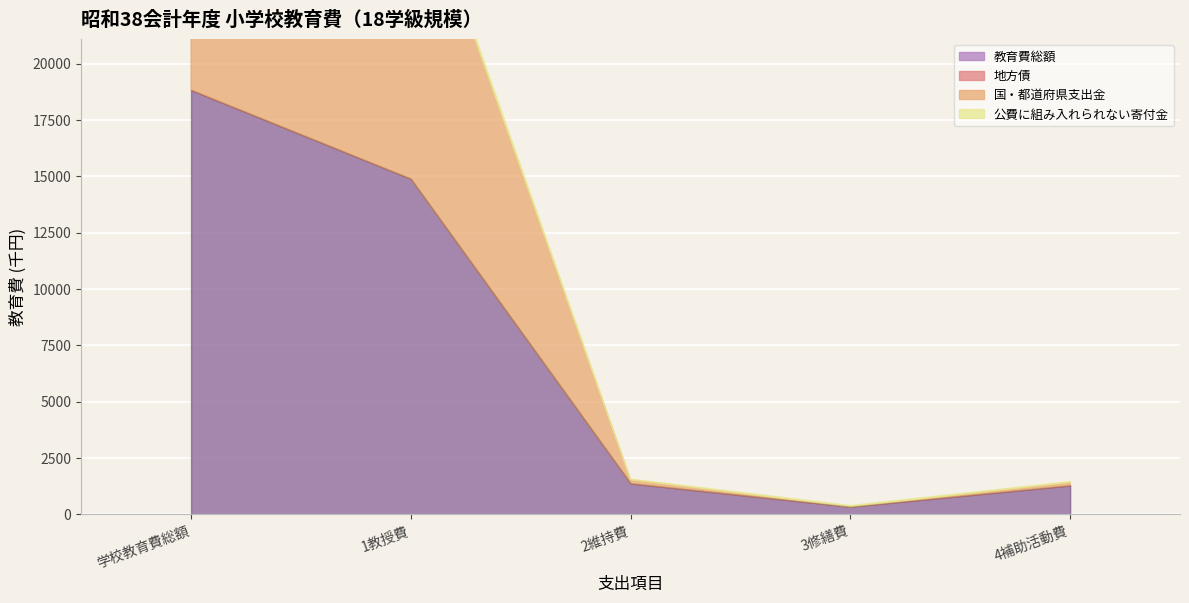

Reading left to right, transcribe all the data shown in this chart.

教育費総額: 学校教育費総額=18823	1教授費=14889	2維持費=1372	3修繕費=341	4補助活動費=1283
地方債: 学校教育費総額=17	1教授費=0	2維持費=0	3修繕費=0	4補助活動費=2
国・都道府県支出金: 学校教育費総額=14647	1教授費=14251	2維持費=166	3修繕費=0	4補助活動費=135
公費に組み入れられない寄付金: 学校教育費総額=590	1教授費=210	2維持費=24	3修繕費=49	4補助活動費=31